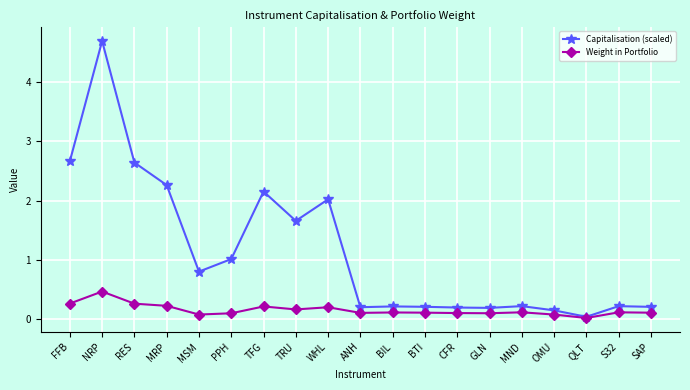

Where is the first local maximum for Capitalisation (scaled)?

NRP